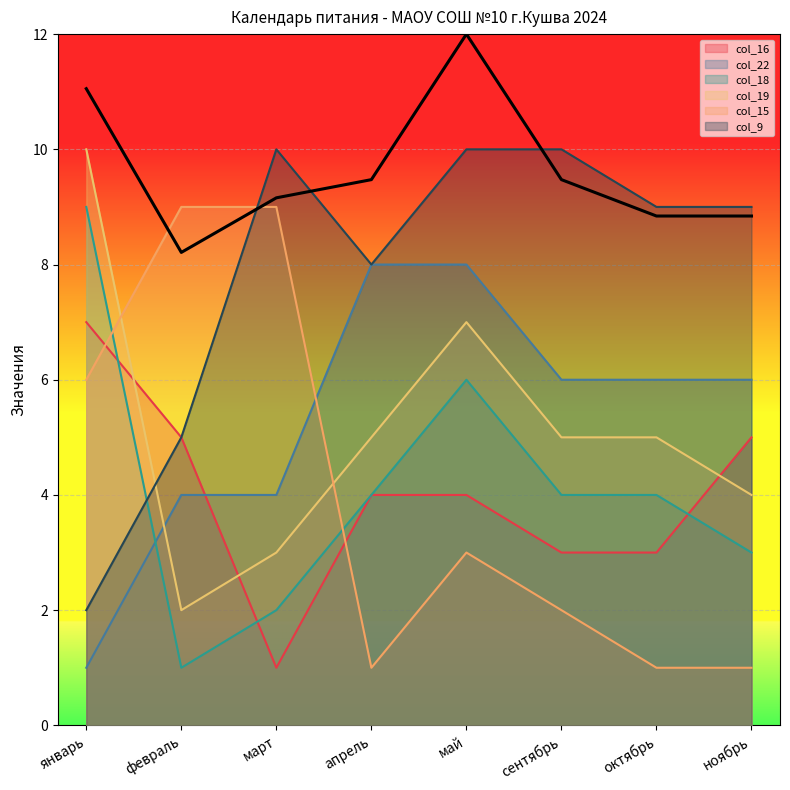

Is the value of col_22 at ноябрь greater than the value of col_15 at апрель?

Yes